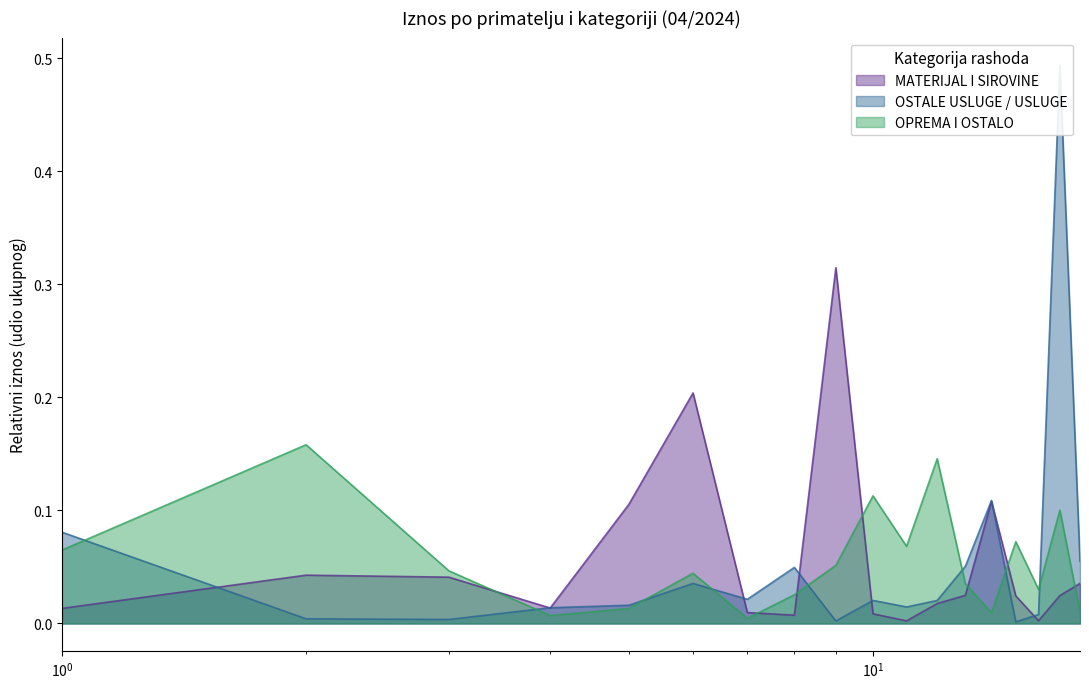

The value of OPREMA I OSTALO at AGMAR is 0.1. True or false?

False